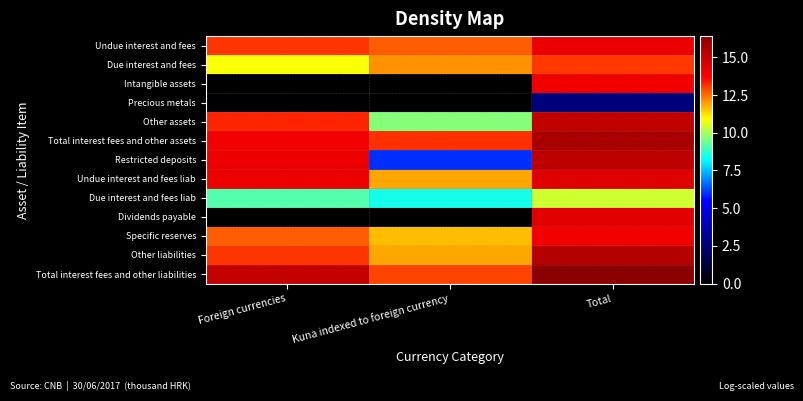

Reading left to right, list all the values displayed in this chart.

Undue interest and fees: Foreign currencies=13.1	Kuna indexed to foreign currency=12.7	Total=14.1
Due interest and fees: Foreign currencies=10.9	Kuna indexed to foreign currency=12.1	Total=13.1
Intangible assets: Foreign currencies=0.0	Kuna indexed to foreign currency=0.0	Total=13.9
Precious metals: Foreign currencies=0.0	Kuna indexed to foreign currency=0.0	Total=2.6
Other assets: Foreign currencies=13.3	Kuna indexed to foreign currency=9.6	Total=15.1
Total interest fees and other assets: Foreign currencies=13.9	Kuna indexed to foreign currency=13.2	Total=15.7
Restricted deposits: Foreign currencies=14.0	Kuna indexed to foreign currency=6.0	Total=15.2
Undue interest and fees liab: Foreign currencies=14.1	Kuna indexed to foreign currency=11.9	Total=14.4
Due interest and fees liab: Foreign currencies=9.1	Kuna indexed to foreign currency=8.4	Total=10.4
Dividends payable: Foreign currencies=0.0	Kuna indexed to foreign currency=0.0	Total=14.3
Specific reserves: Foreign currencies=12.7	Kuna indexed to foreign currency=11.7	Total=14.0
Other liabilities: Foreign currencies=13.1	Kuna indexed to foreign currency=11.9	Total=15.4
Total interest fees and other liabilities: Foreign currencies=15.0	Kuna indexed to foreign currency=12.9	Total=16.4